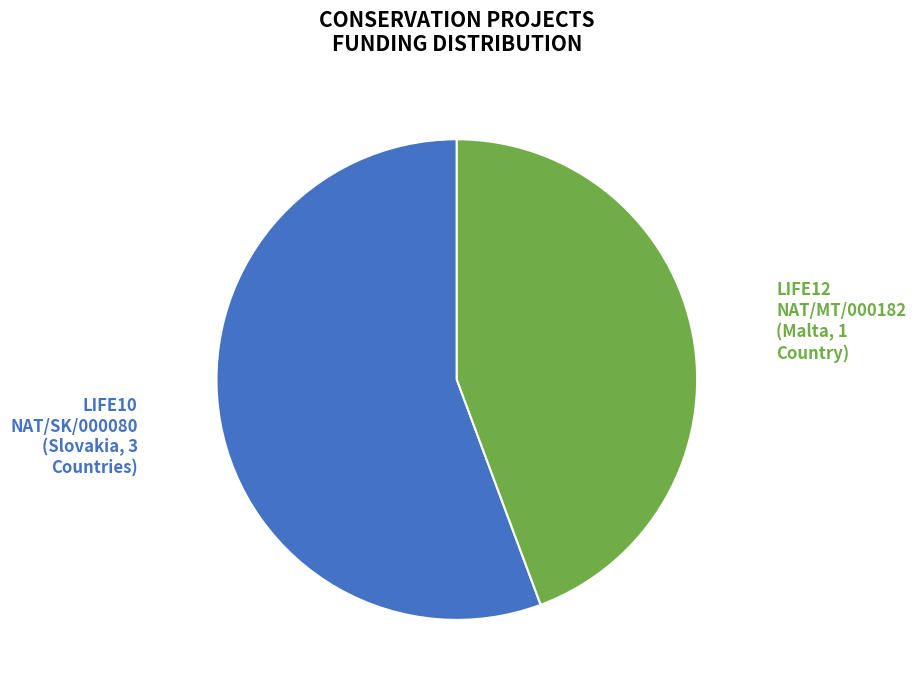

Does any single category account for the majority?

Yes